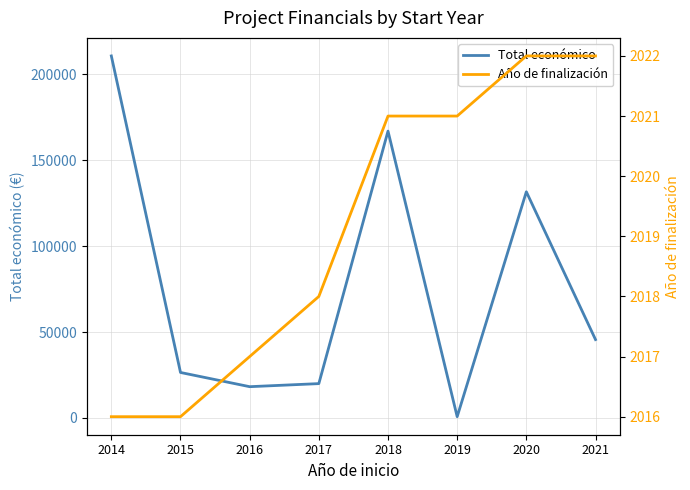

How many lines are shown in the chart?

2